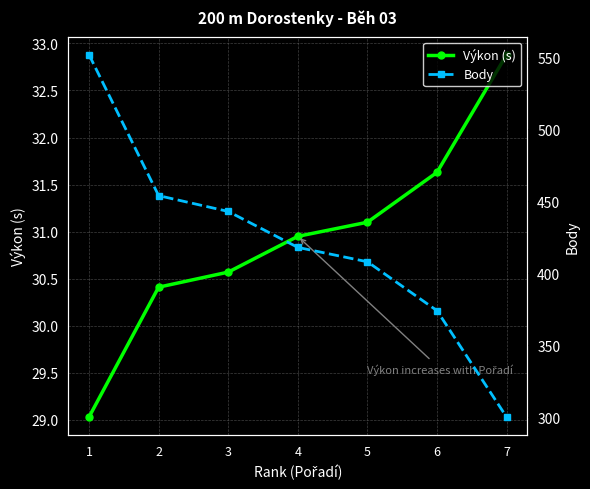

Between 1 and 4, which series saw the biggest shift?

Body